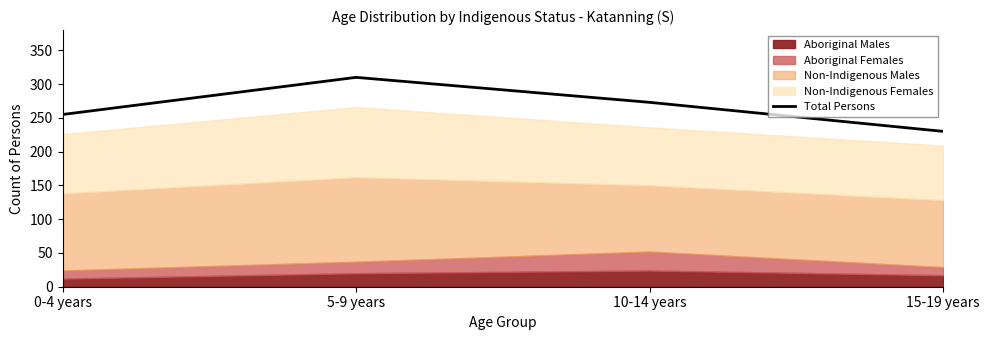

What is the average value?

267